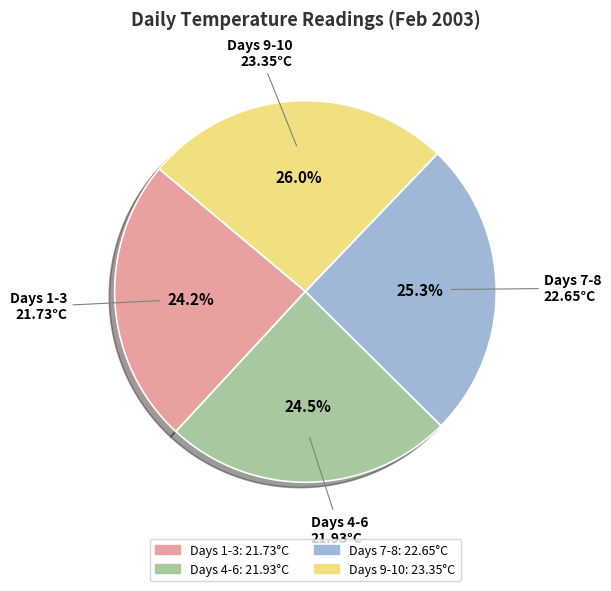

How many segments does this pie chart have?

4